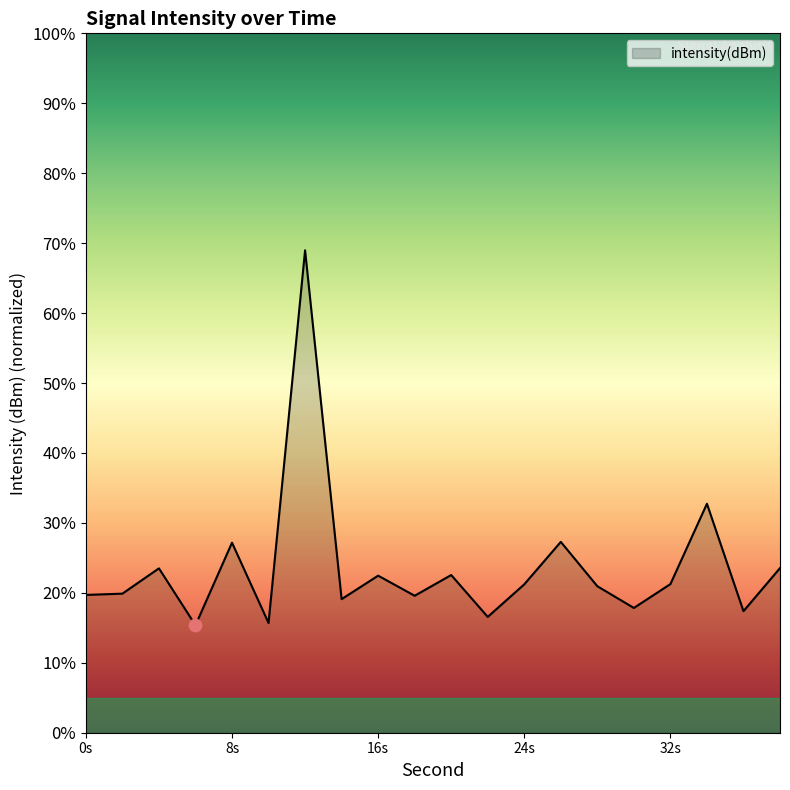

What is the difference between the maximum and minimum values?

53.6